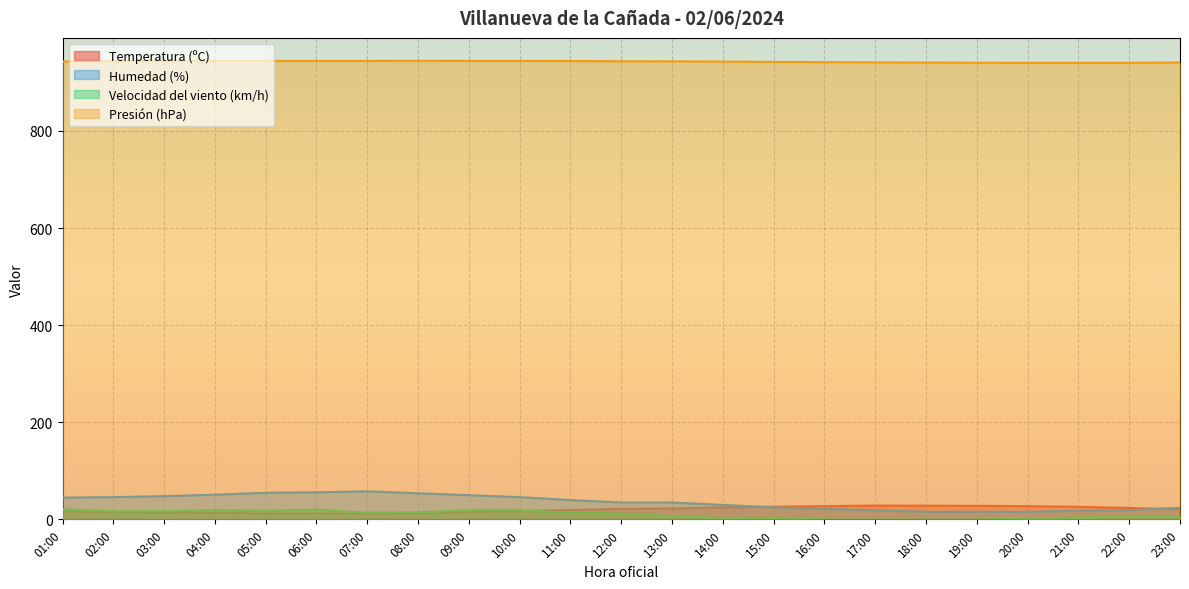

Where is the first local maximum for Temperatura (ºC)?

17:00